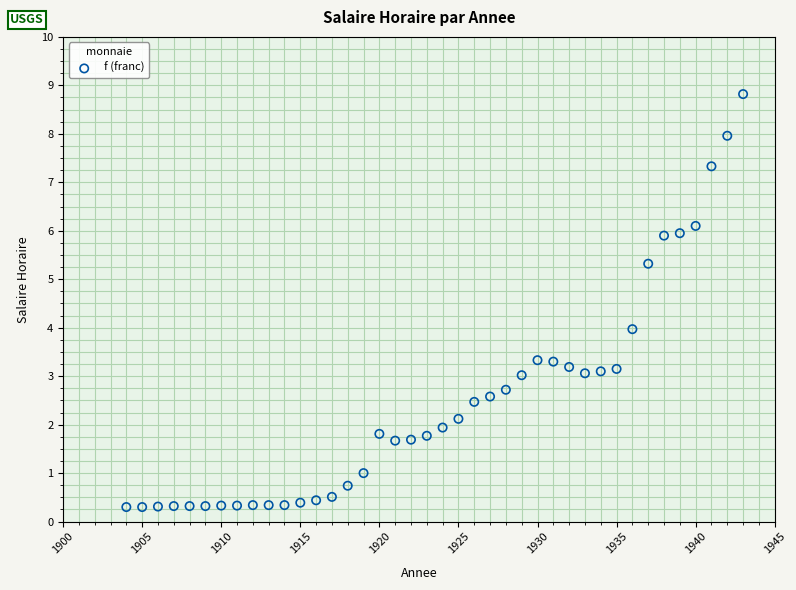

What is the range of Y values (max minus min)?

8.5